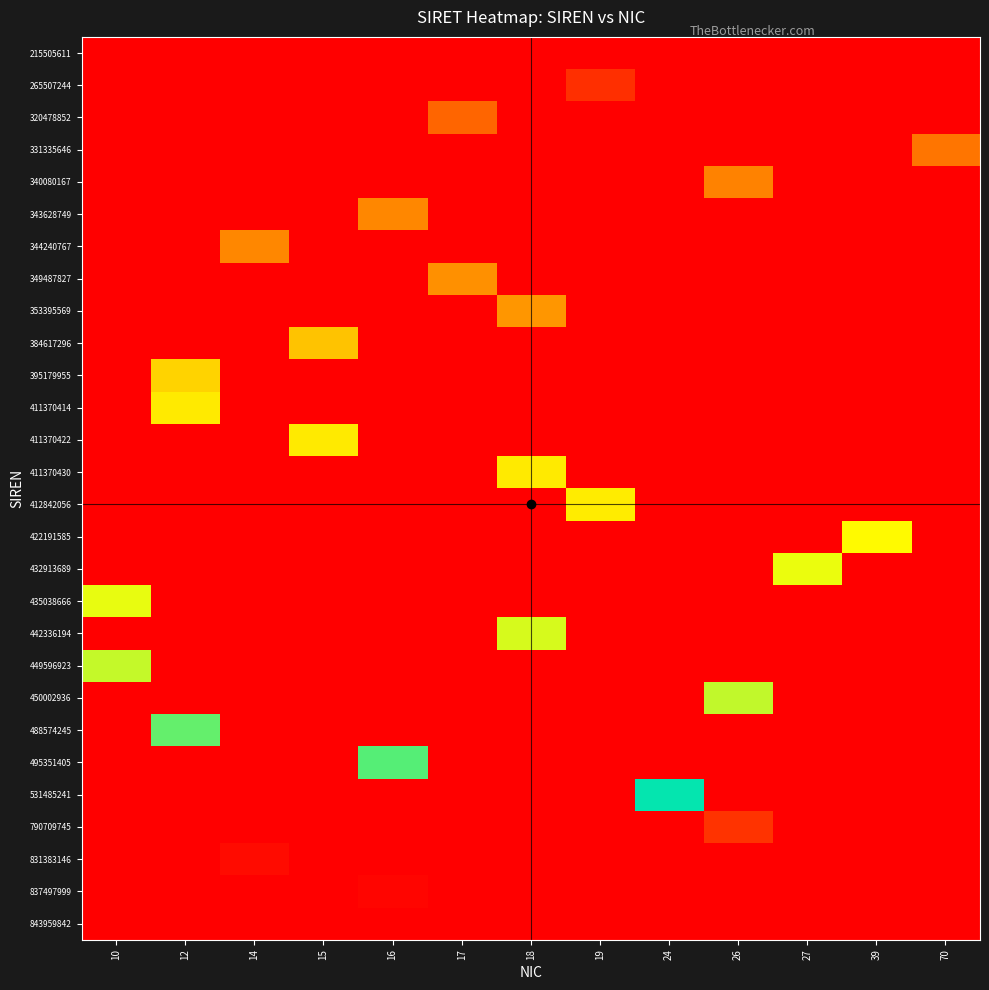

How many data points does each series have?

13